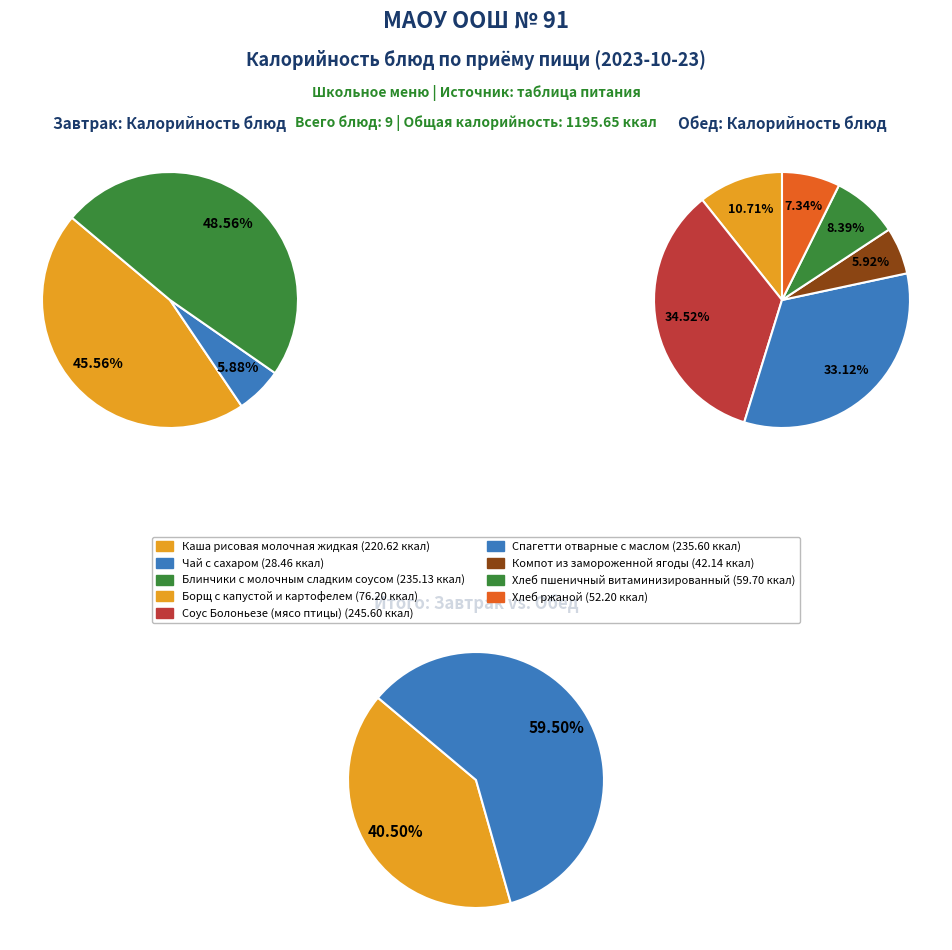

How many segments does this pie chart have?

9